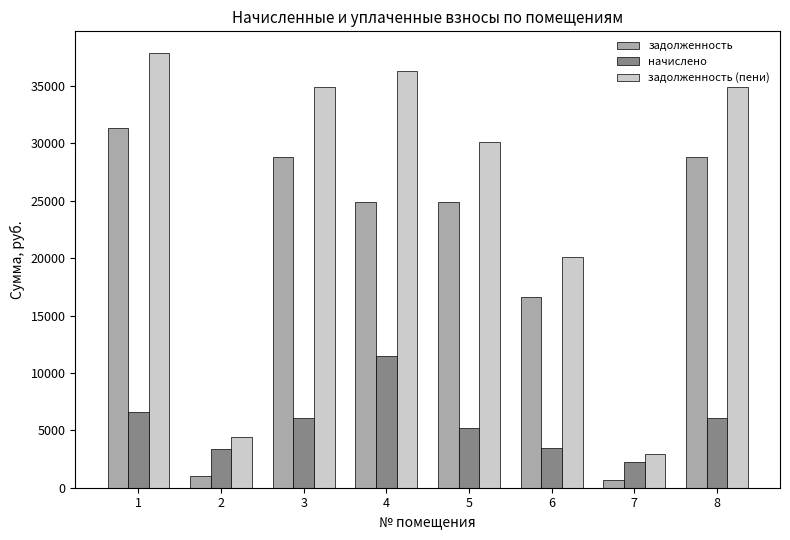

How many values in the задолженность series exceed 24882?

5